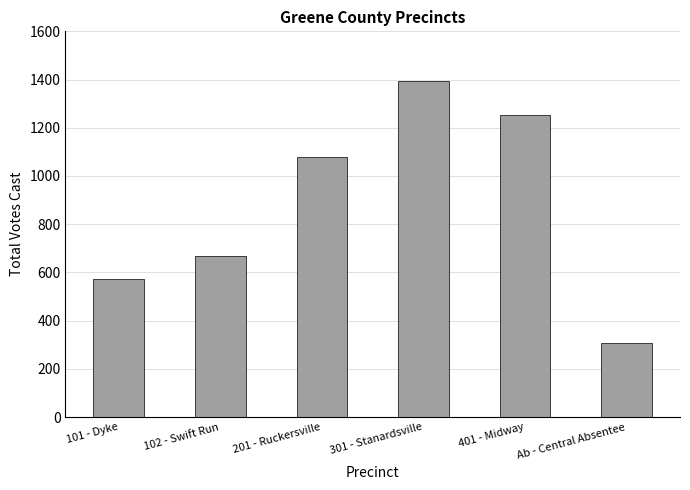

Rank the categories by value from lowest to highest.

Ab - Central Absentee, 101 - Dyke, 102 - Swift Run, 201 - Ruckersville, 401 - Midway, 301 - Stanardsville